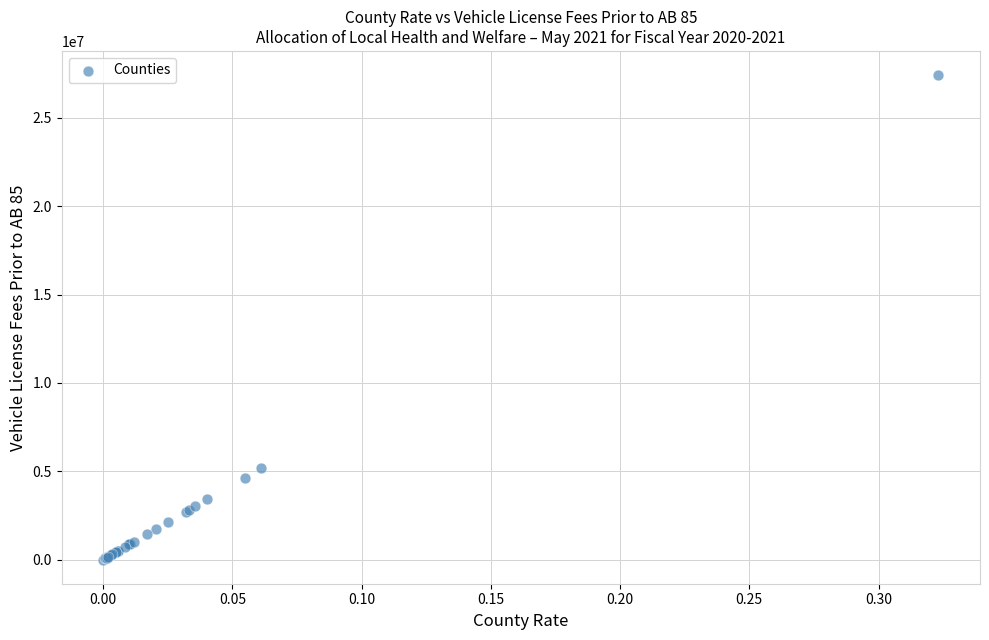

What Y value in the scatter plot is closest to 13714319?

5178241.0